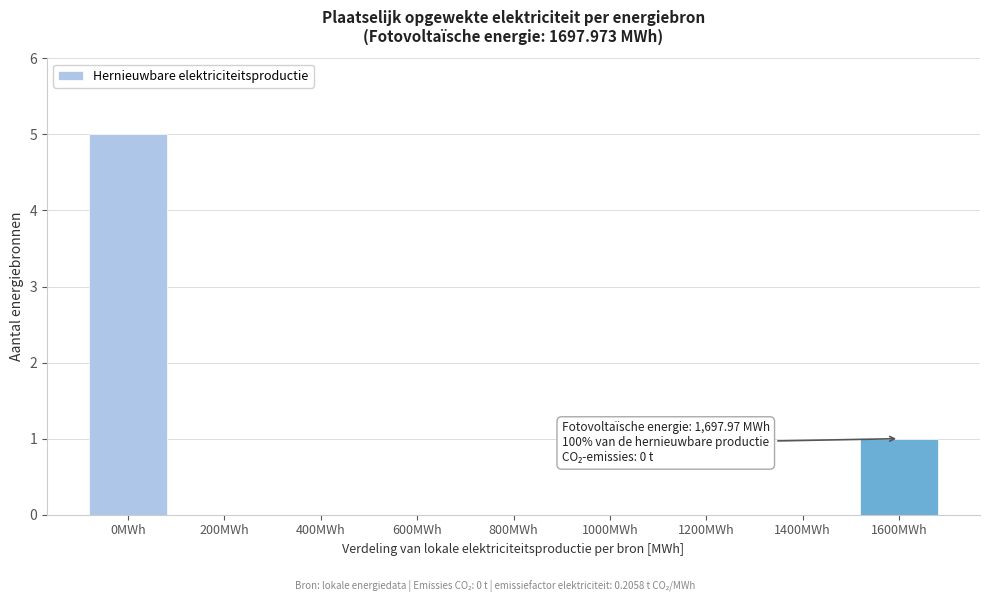

Reading left to right, transcribe all the data shown in this chart.

0MWh=5	200MWh=0	400MWh=0	600MWh=0	800MWh=0	1000MWh=0	1200MWh=0	1400MWh=0	1600MWh=1